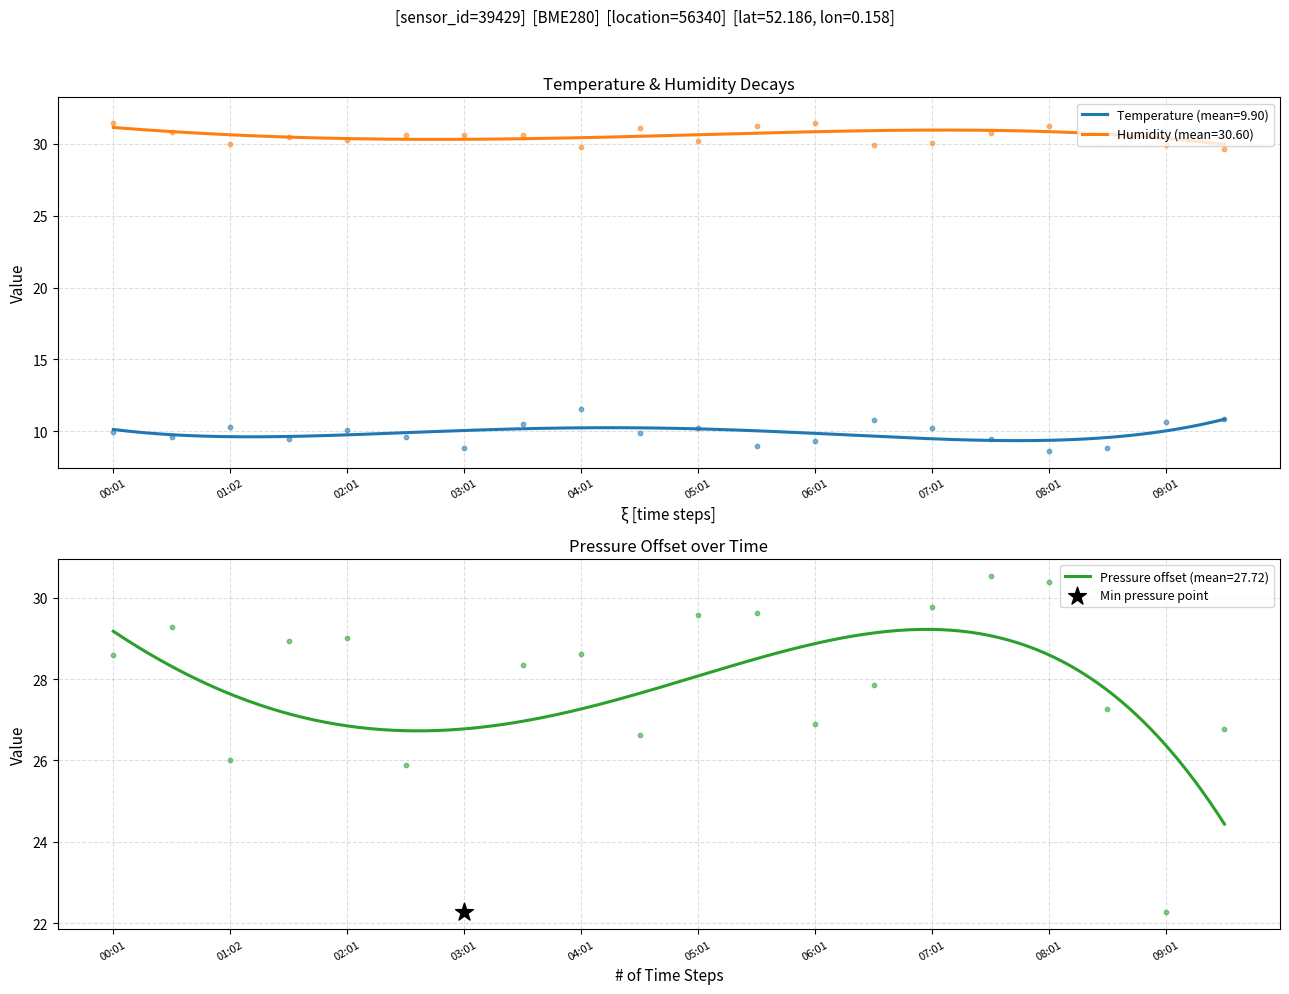

Which series has the widest spread of Y values?

pressure_scaled